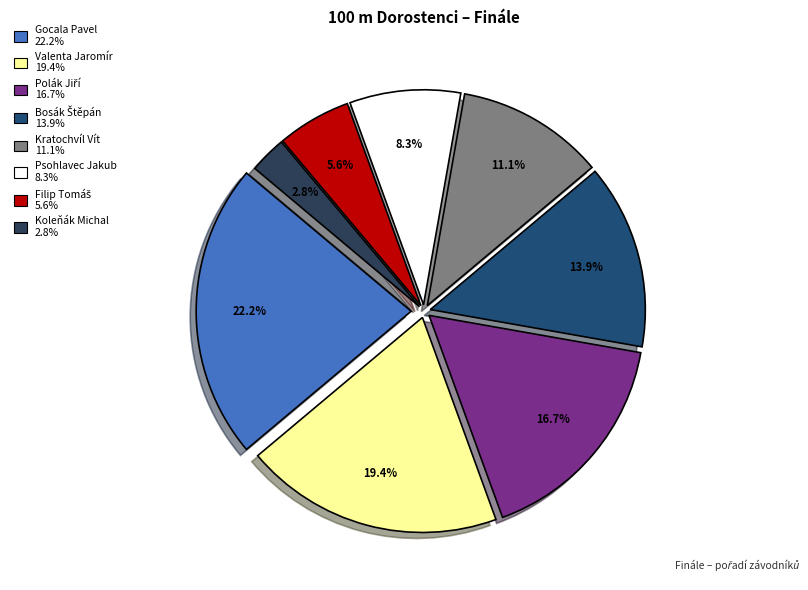

To the nearest percent, what percentage of the pie is Kratochvíl Vít?

11%